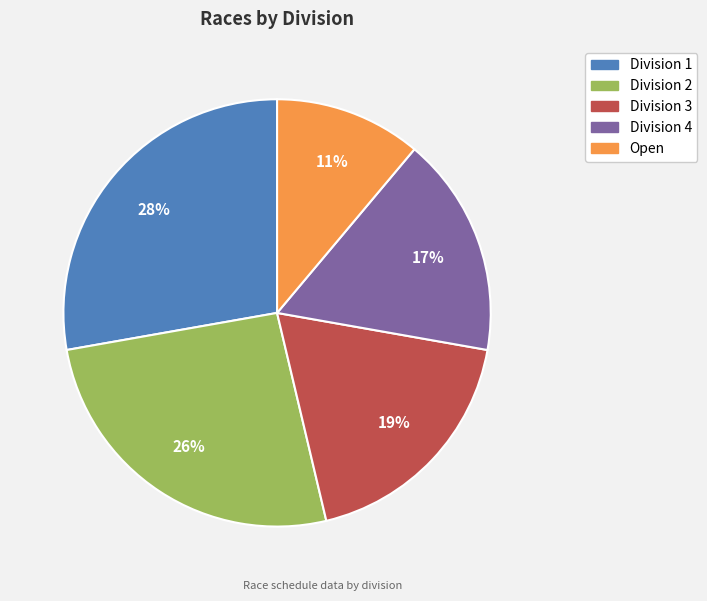

How many slices are in this pie chart?

5